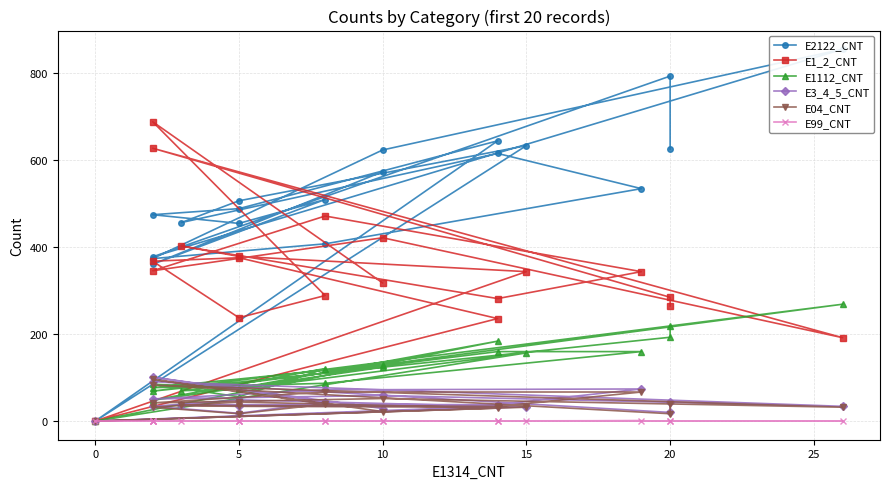

Read the E04_CNT value at 10, to the nearest 5.

30